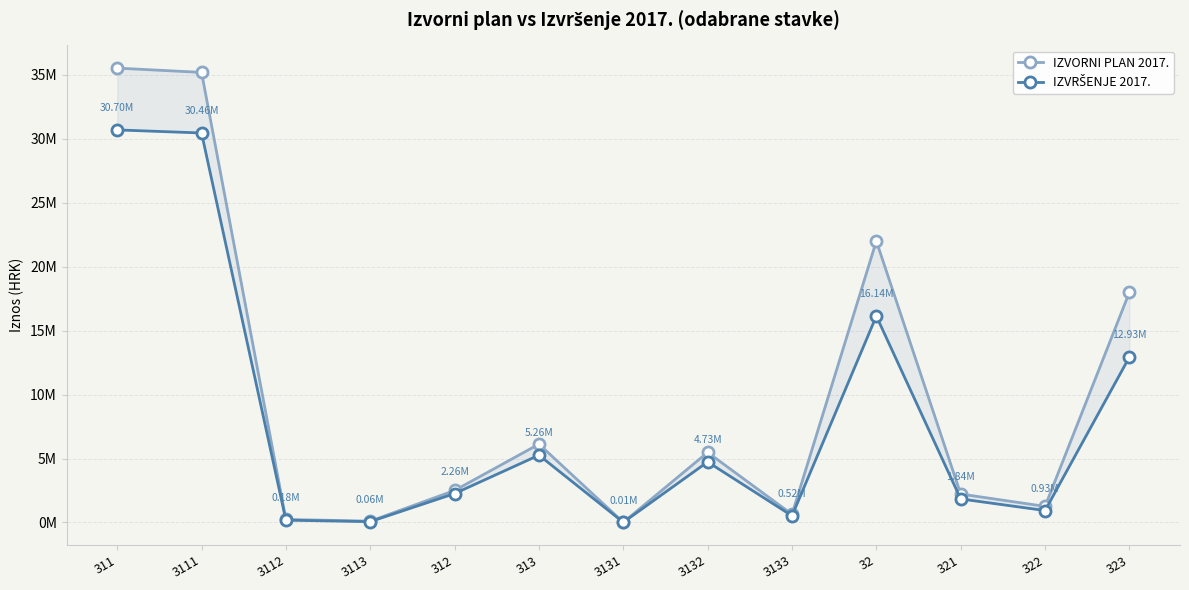

Rank the series by their average value, from lowest to highest.

IZVRŠENJE 2017., IZVORNI PLAN 2017.